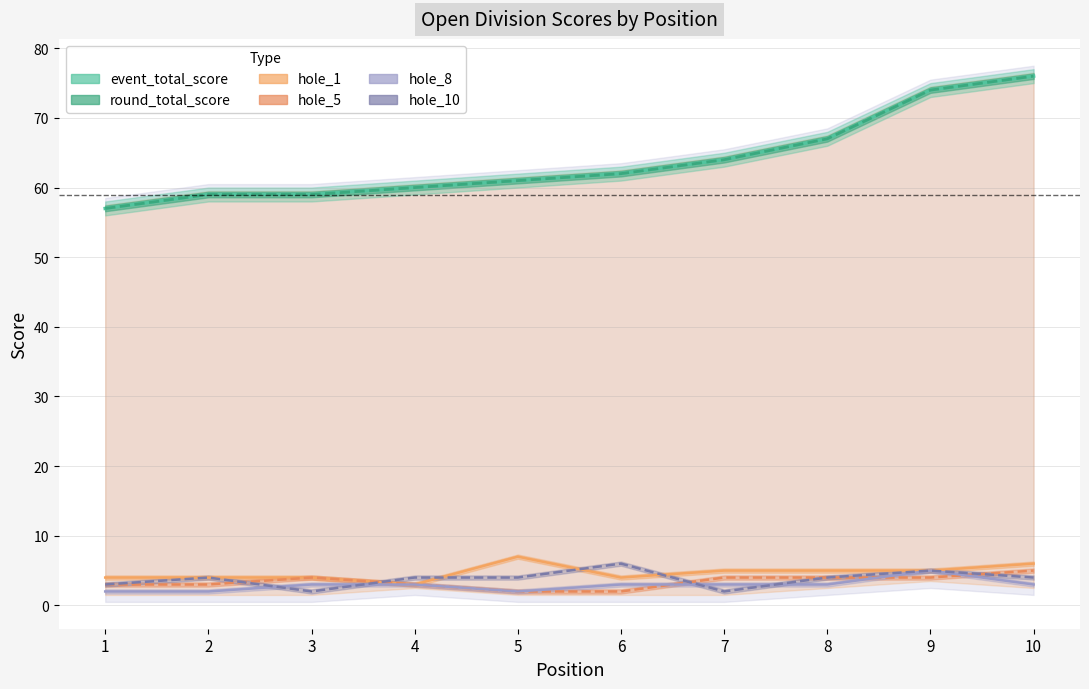

Rank the series at 10 from lowest to highest value.

hole_8, hole_10, hole_5, hole_1, event_total_score, round_total_score